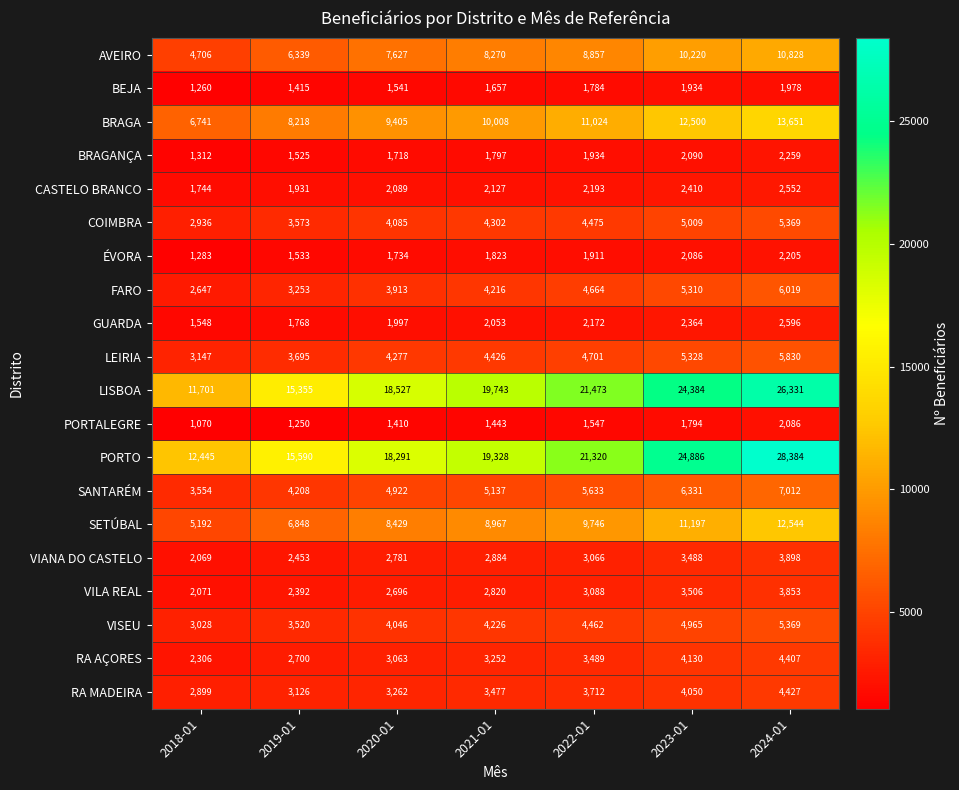

What is the sum of the AVEIRO values at 2019-01 and 2024-01?

17167